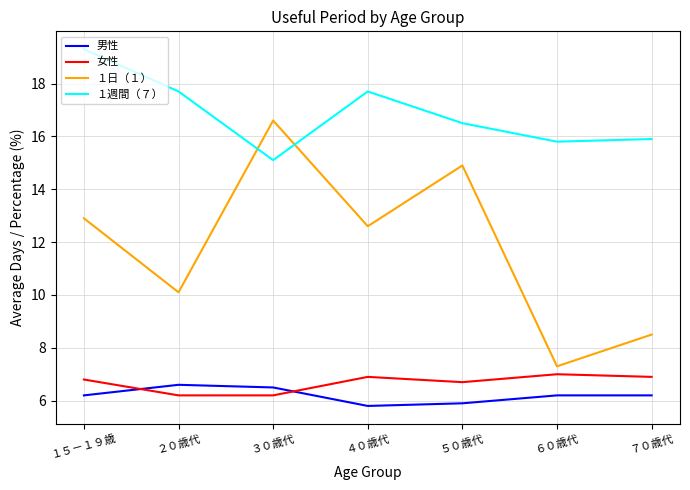

How many lines are shown in the chart?

4